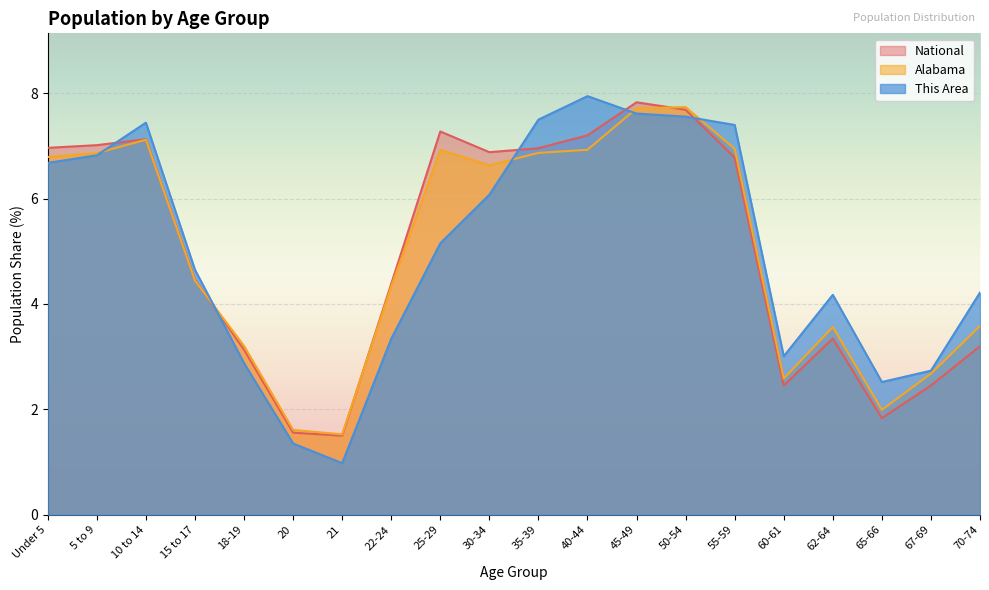

What position from the right is 22-24?

13